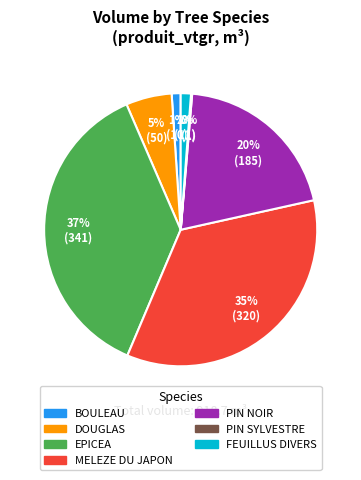

Is there a majority slice in this chart?

No